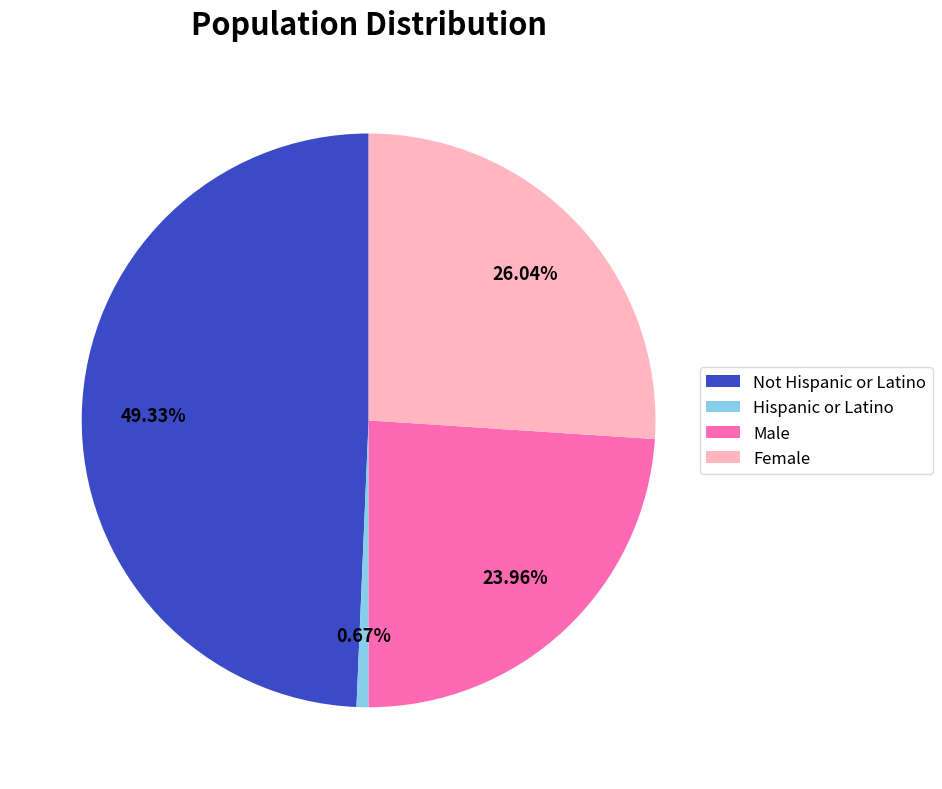

Which has a higher value, Not Hispanic or Latino or Female?

Not Hispanic or Latino